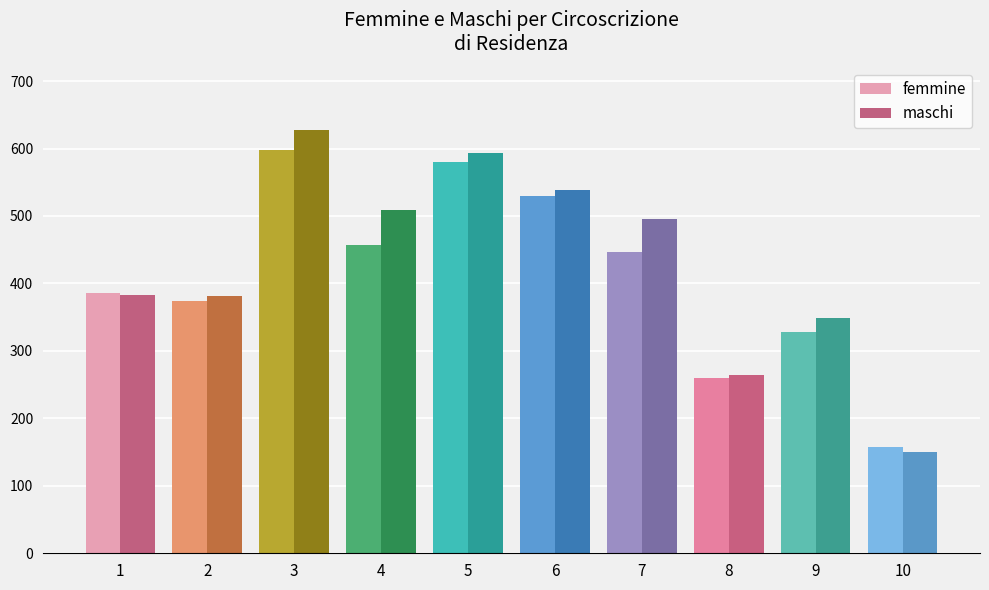

What is the sum of all femmine values?

4116